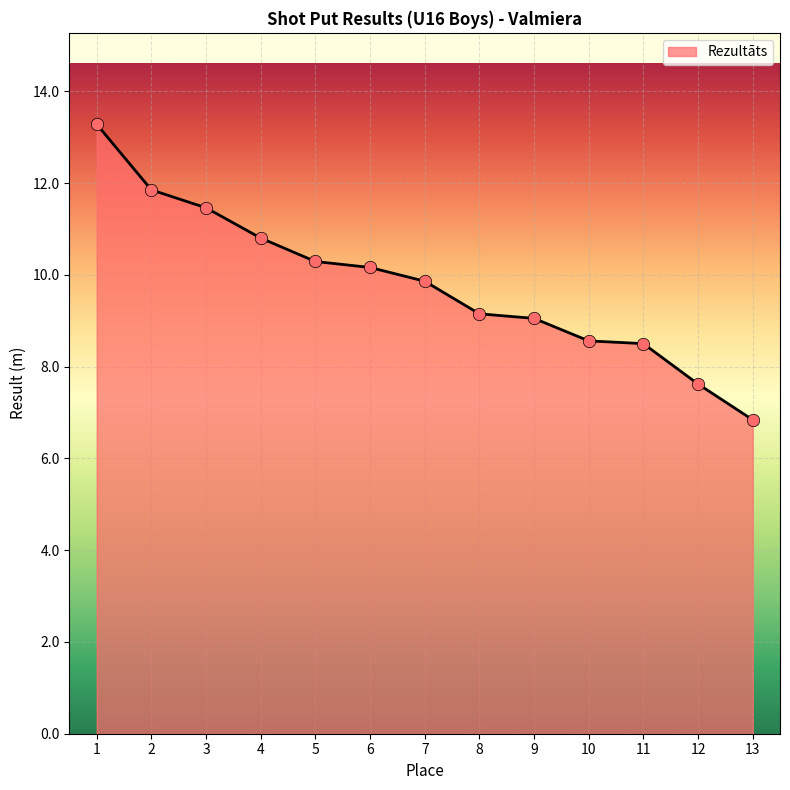

What is the change in value from 1 to 4?

-2.5